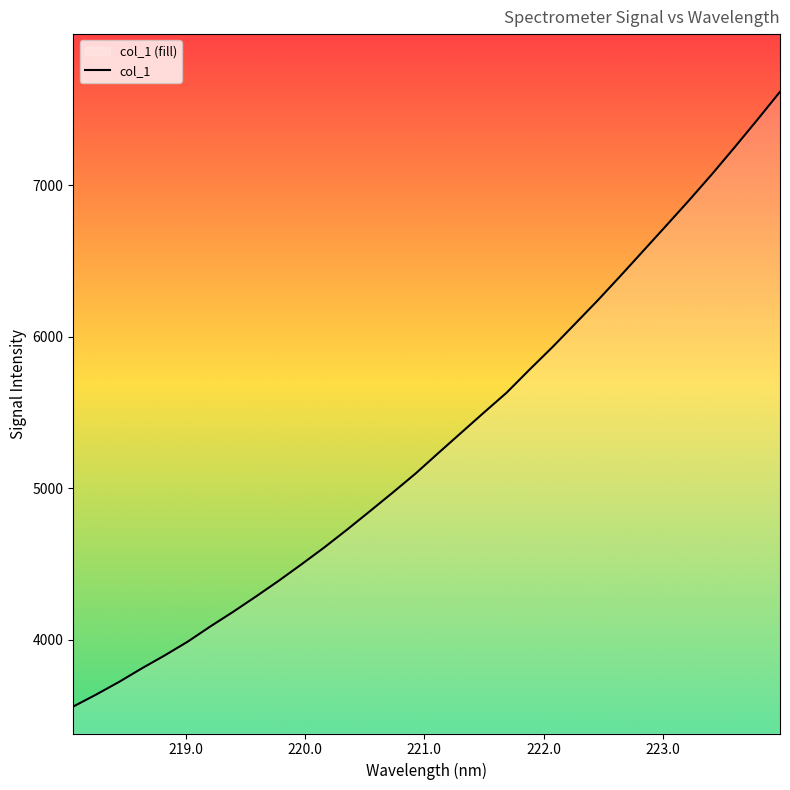

True or false: the data shows 10403.9 at 222.8355.

False